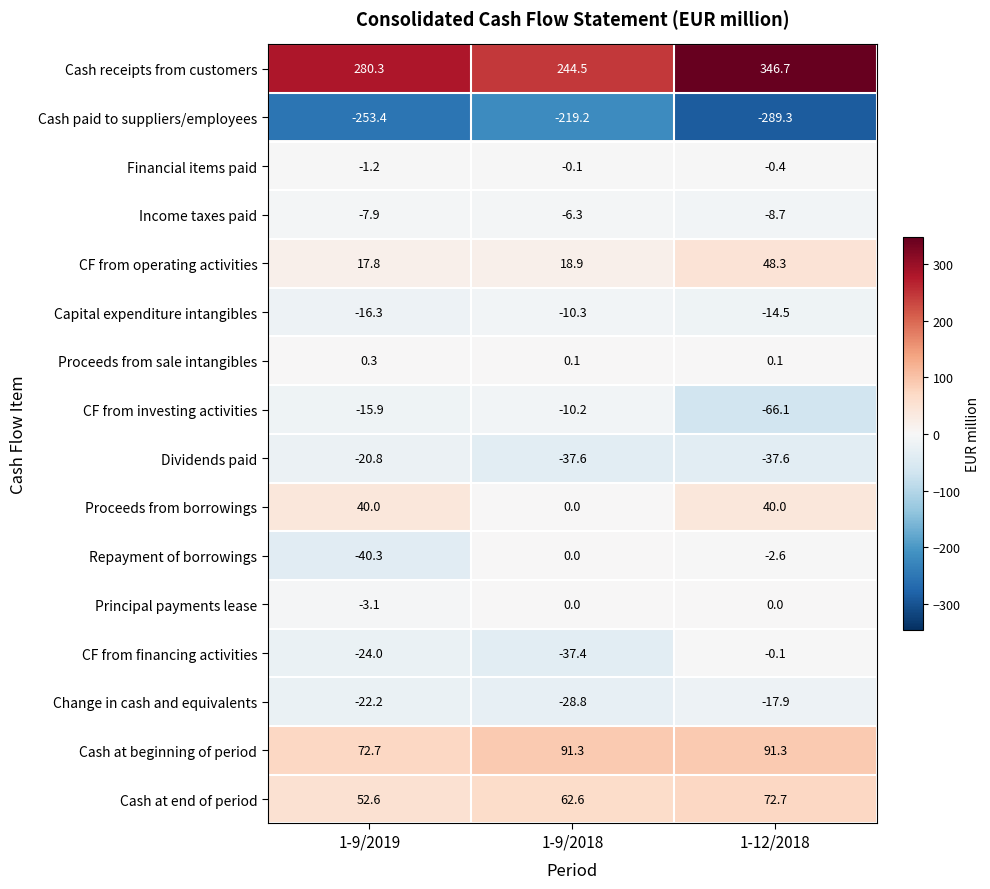

Rank the series at 1-9/2019 from lowest to highest value.

Cash paid to suppliers/employees, Repayment of borrowings, CF from financing activities, Change in cash and equivalents, Dividends paid, Capital expenditure intangibles, CF from investing activities, Income taxes paid, Principal payments lease, Financial items paid, Proceeds from sale intangibles, CF from operating activities, Proceeds from borrowings, Cash at end of period, Cash at beginning of period, Cash receipts from customers